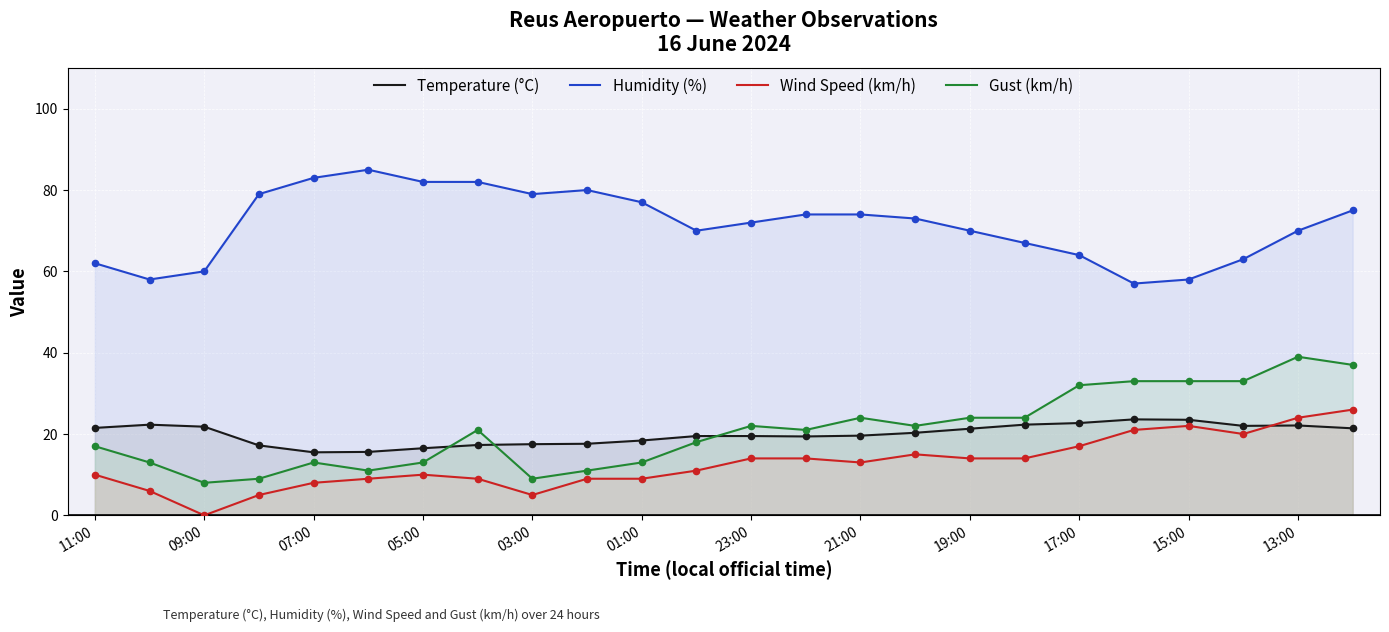

What is the total value across all series at 05:00?

121.5